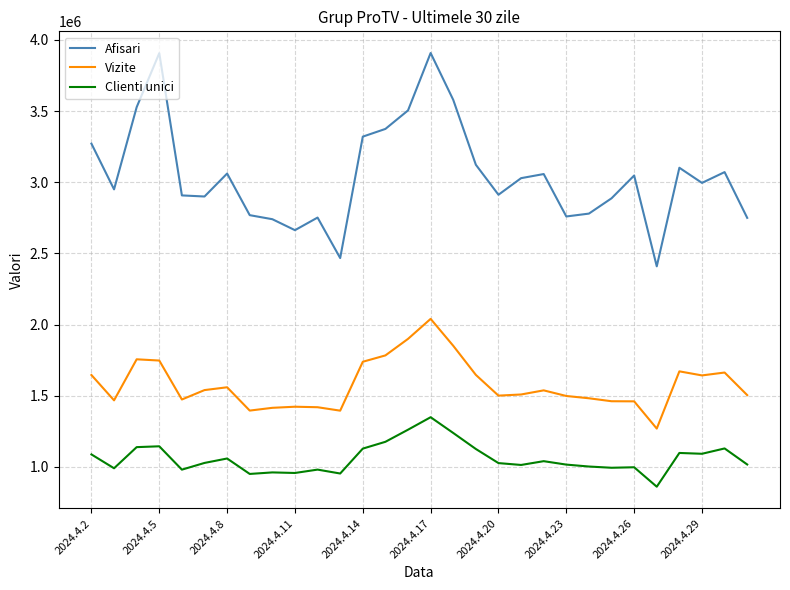

True or false: Afisari and Clienti unici cross at least once.

False